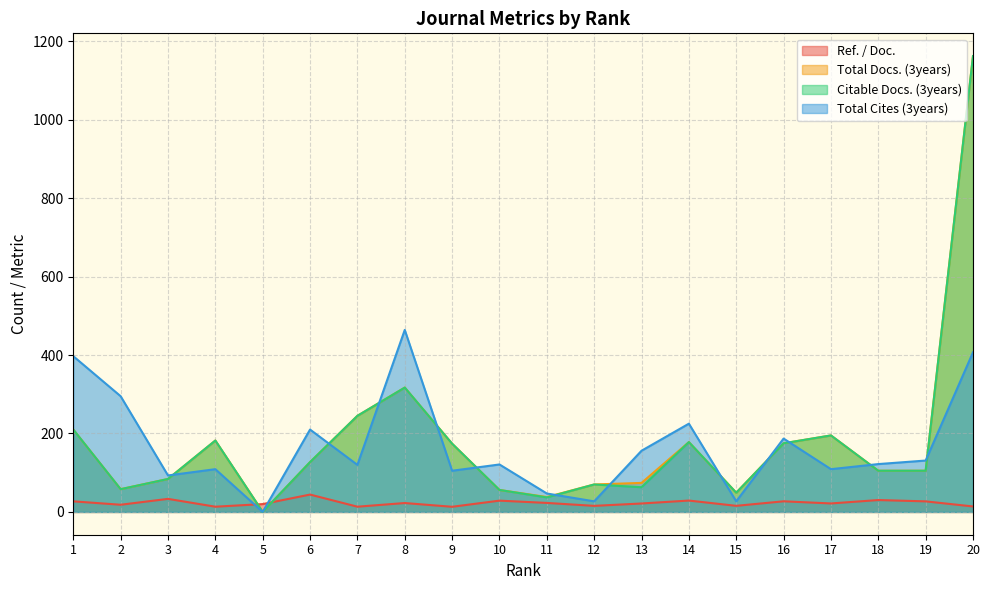

Where is Citable Docs. (3years) nearest to the value 581?

8